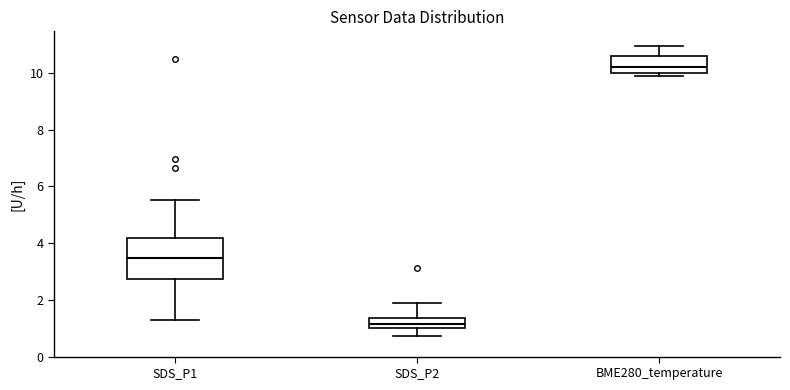

Which box is the tallest, from its lower edge to its upper edge?

SDS_P1